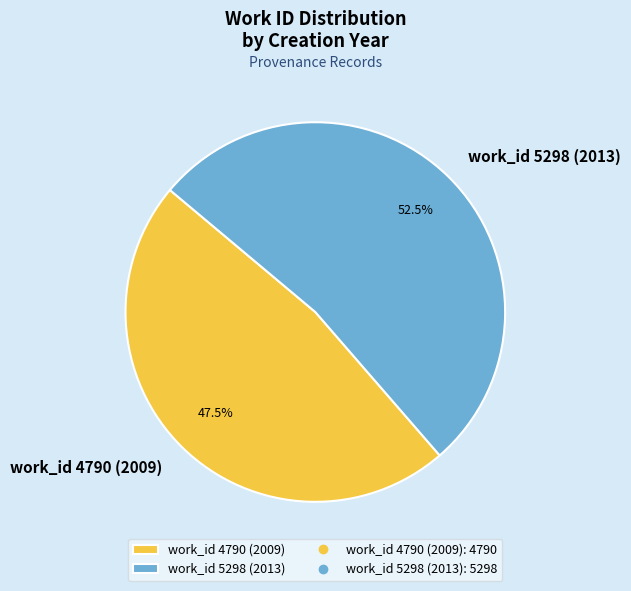

Which category has the smallest portion of the pie?

work_id 4790 (2009)